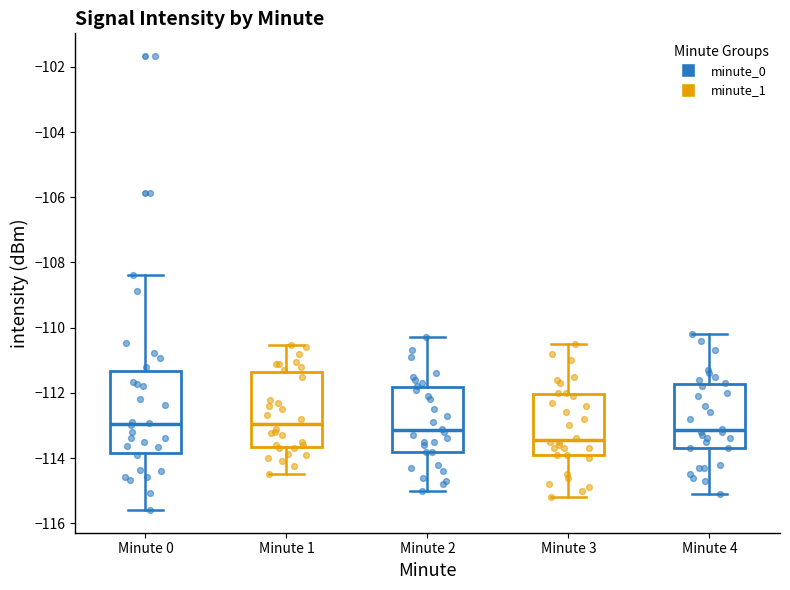

Where does the median line of the box for Minute 2 sit on the y-axis? The values are not printed on the chart, so give them approximately, as read against the axis.

-113.2